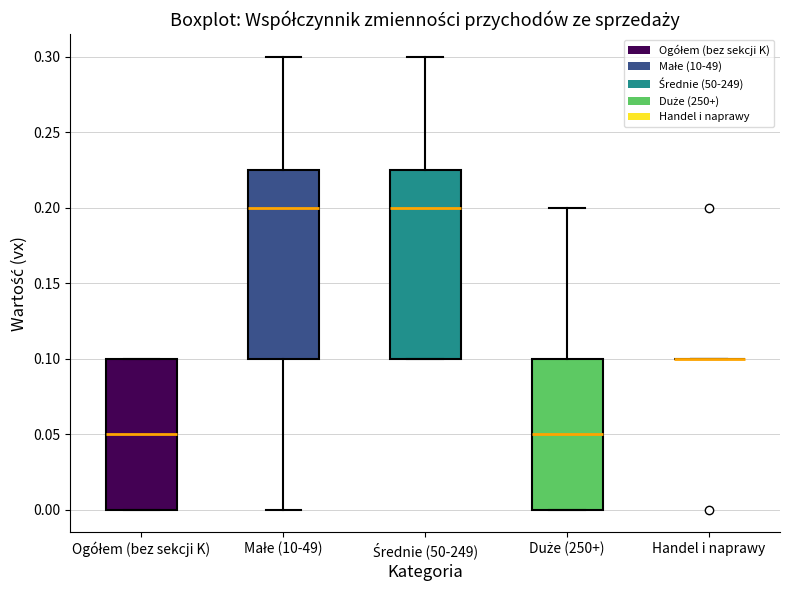

Reading left to right, transcribe this box plot: for each box, give where its median line is, the range the box spans, and where its two whiskers end, as read against the y-axis. The values are not printed on the chart, so give them approximately, as read against the axis.

Ogółem (bez sekcji K): median 0.050, box 0.000 to 0.100, whiskers 0.000 to 0.100
Małe (10-49): median 0.200, box 0.100 to 0.225, whiskers 0.000 to 0.300
Średnie (50-249): median 0.200, box 0.100 to 0.225, whiskers 0.100 to 0.300
Duże (250+): median 0.050, box 0.000 to 0.100, whiskers 0.000 to 0.200
Handel i naprawy: box collapsed to a line at 0.100, whiskers 0.100 to 0.100